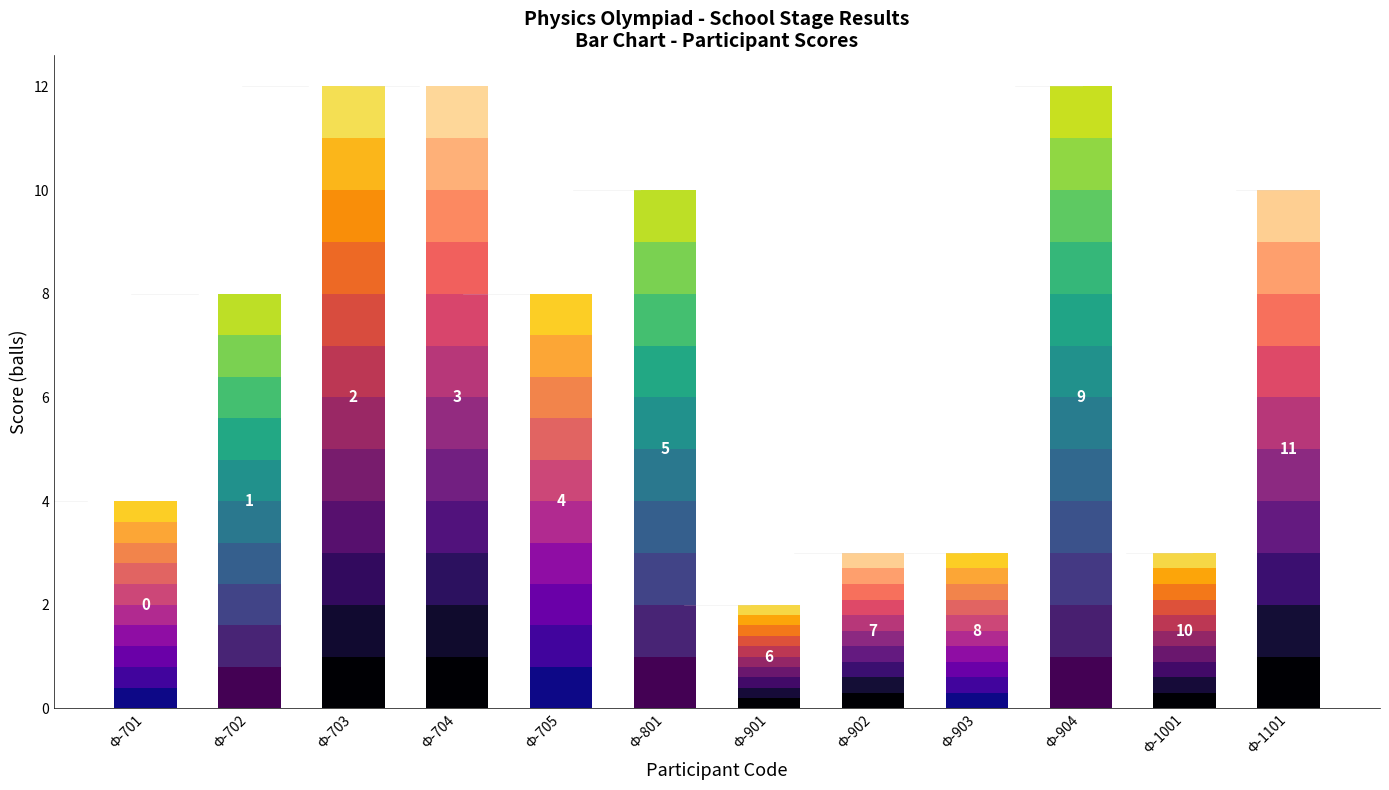

True or false: score has a value of 3 at Ф-902.

True